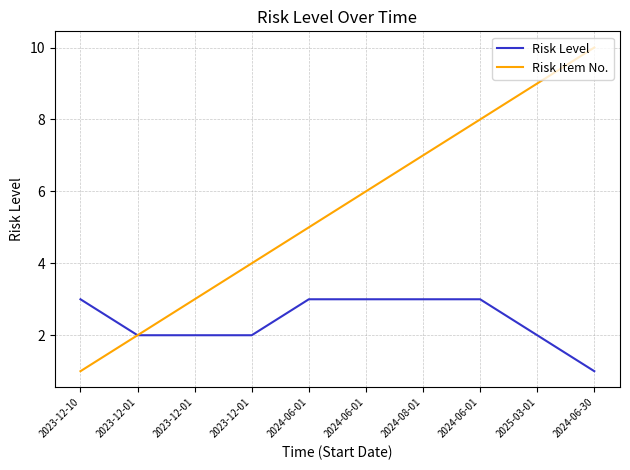

Where is Risk Item No. nearest to the value 5?

2024-06-01